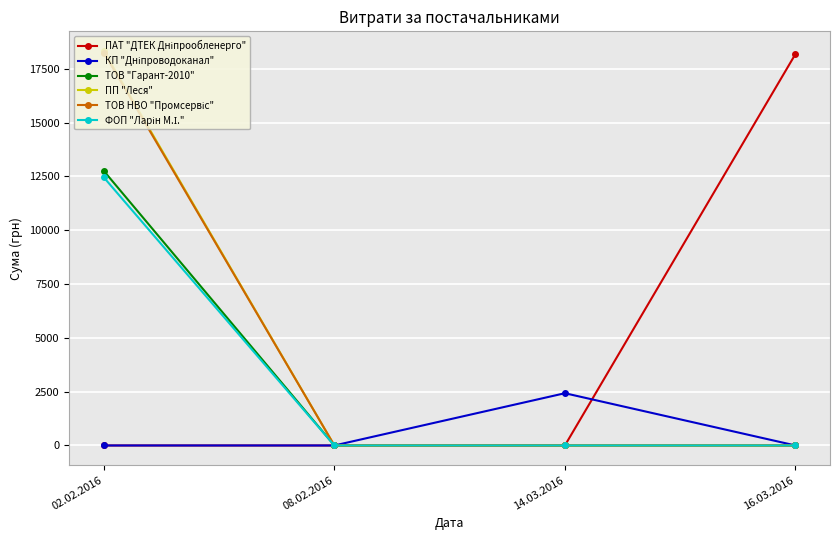

At how many categories does at least one series exceed 8807?

2